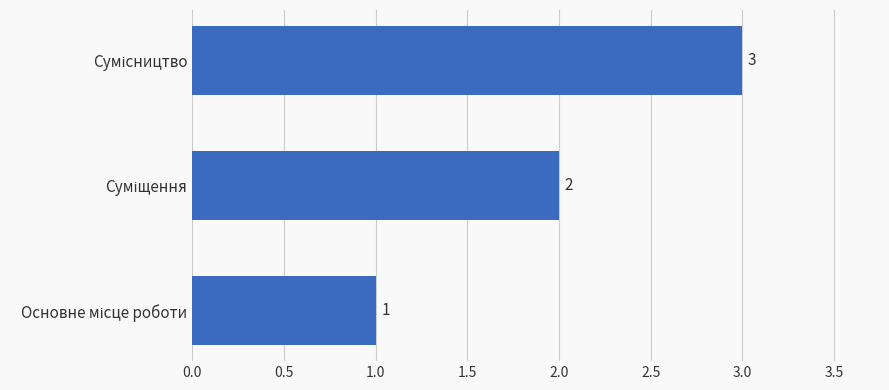

How many values are between 1 and 3?

3